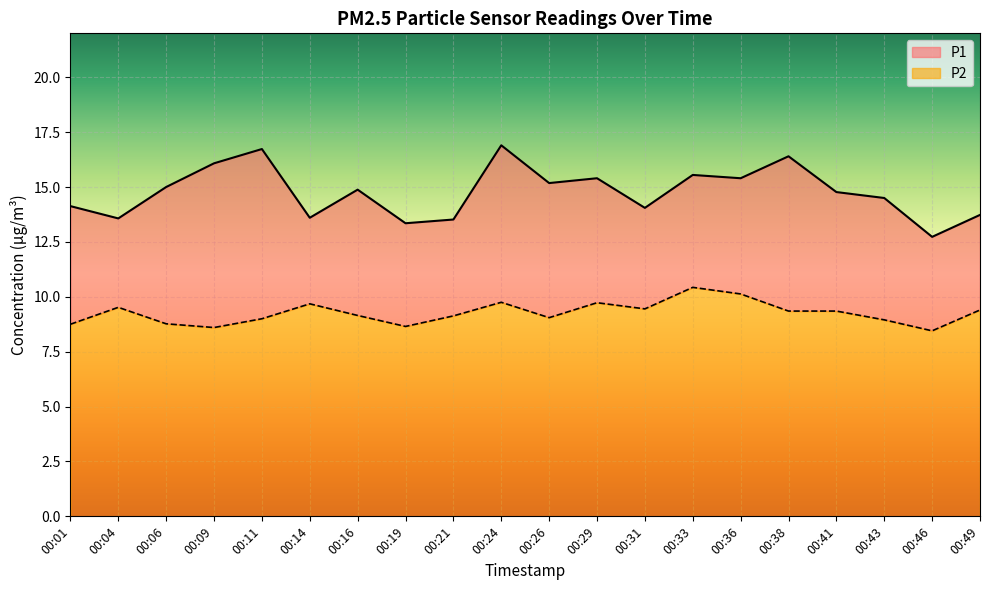

True or false: P1 has more than 0 interior local peaks.

True